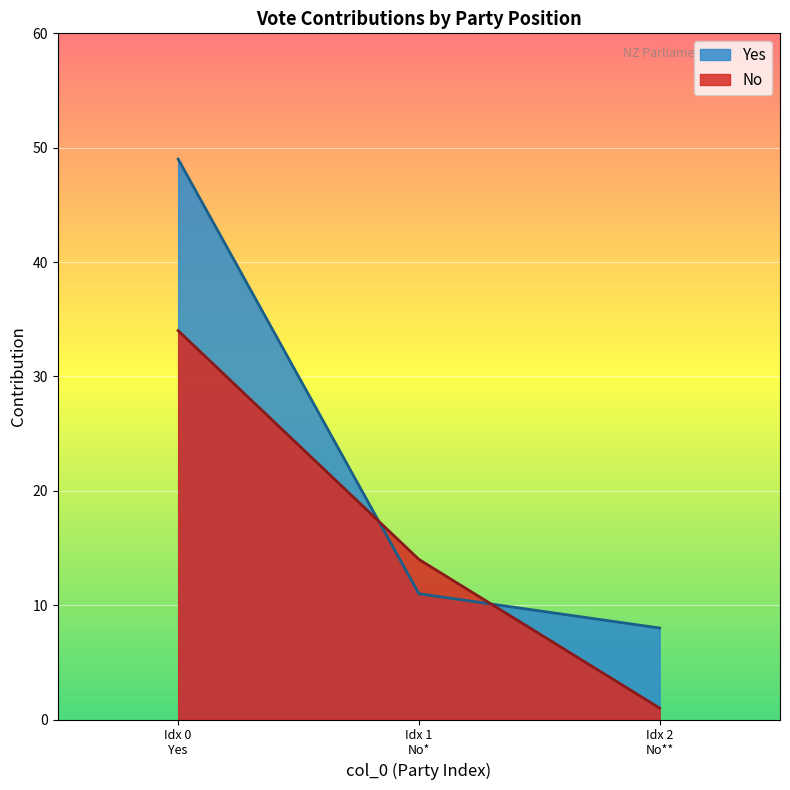

Which label corresponds to the largest value in the chart?

Idx 0
Yes